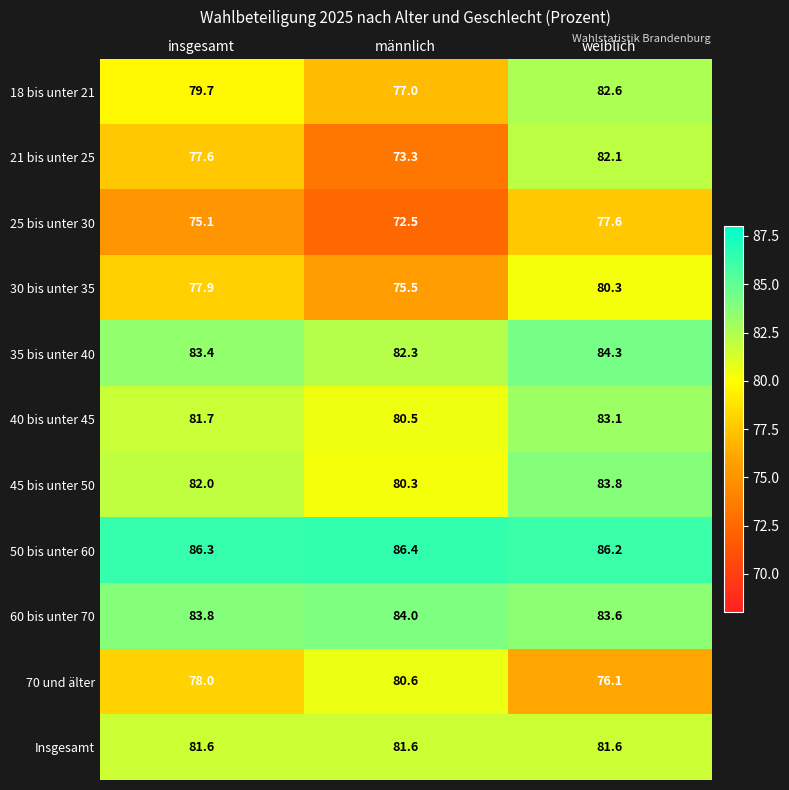

What is the sum of the 45 bis unter 50 values at insgesamt and weiblich?

165.8